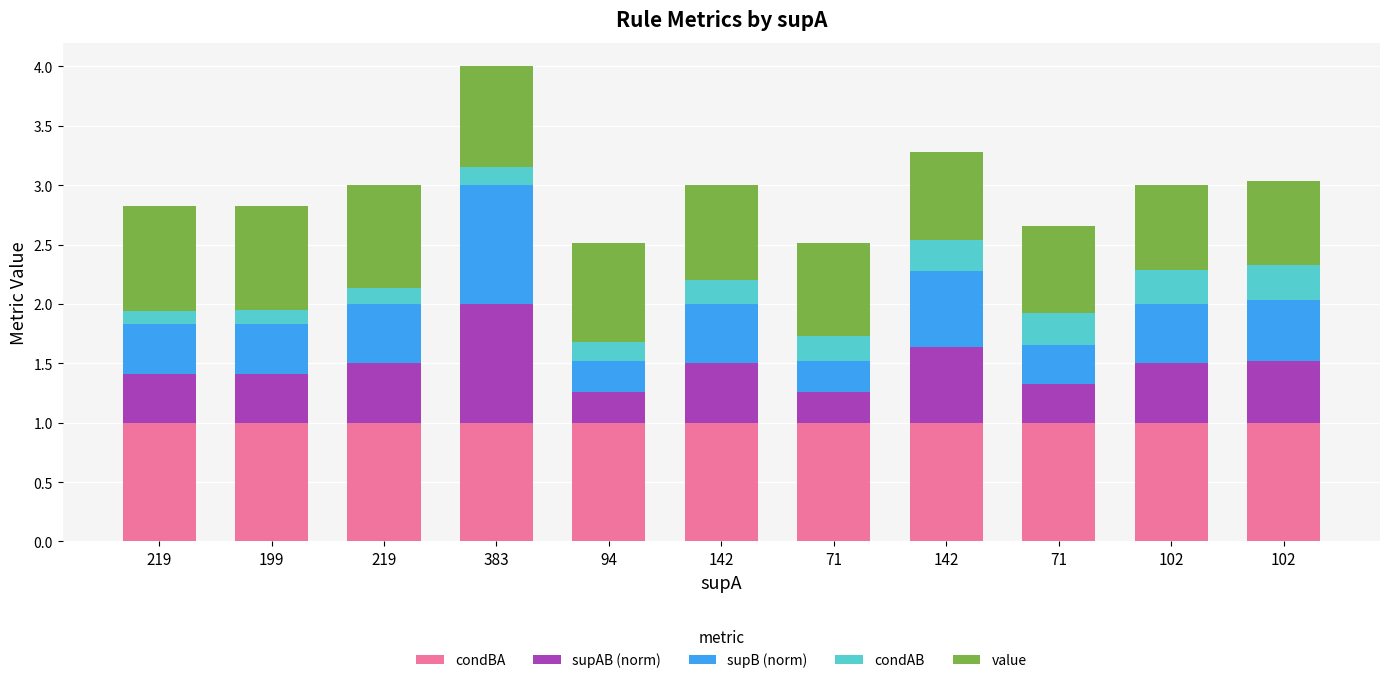

What is the value of the condBA bar at the 9th from the left?

1.0